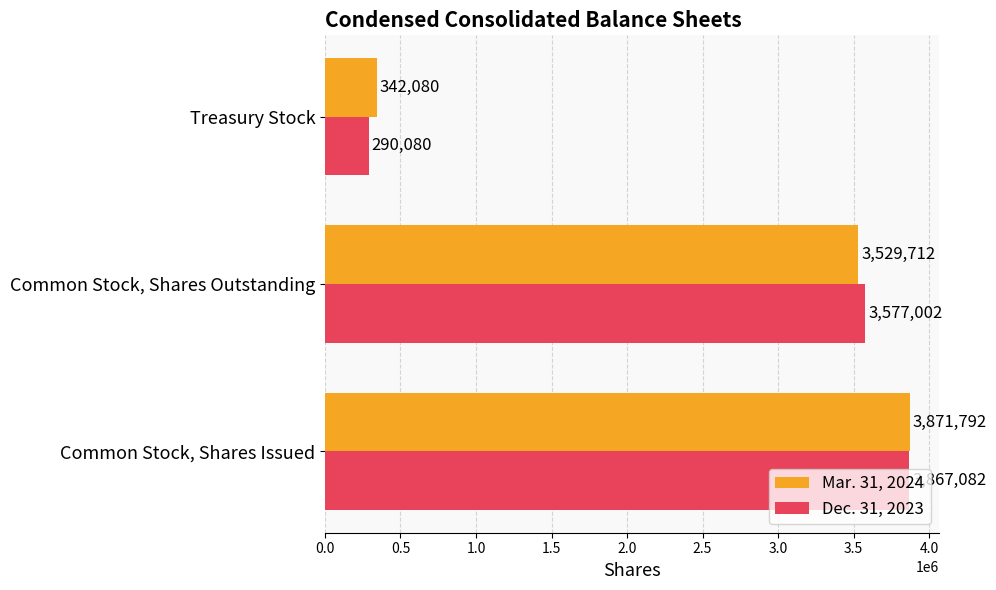

What is the average value of the Dec. 31, 2023 series?

2578055